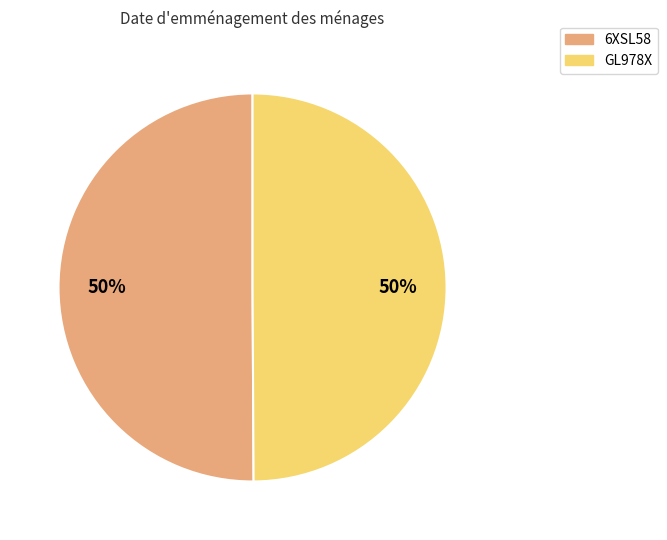

The GL978X slice represents 44% of the pie. True or false?

False